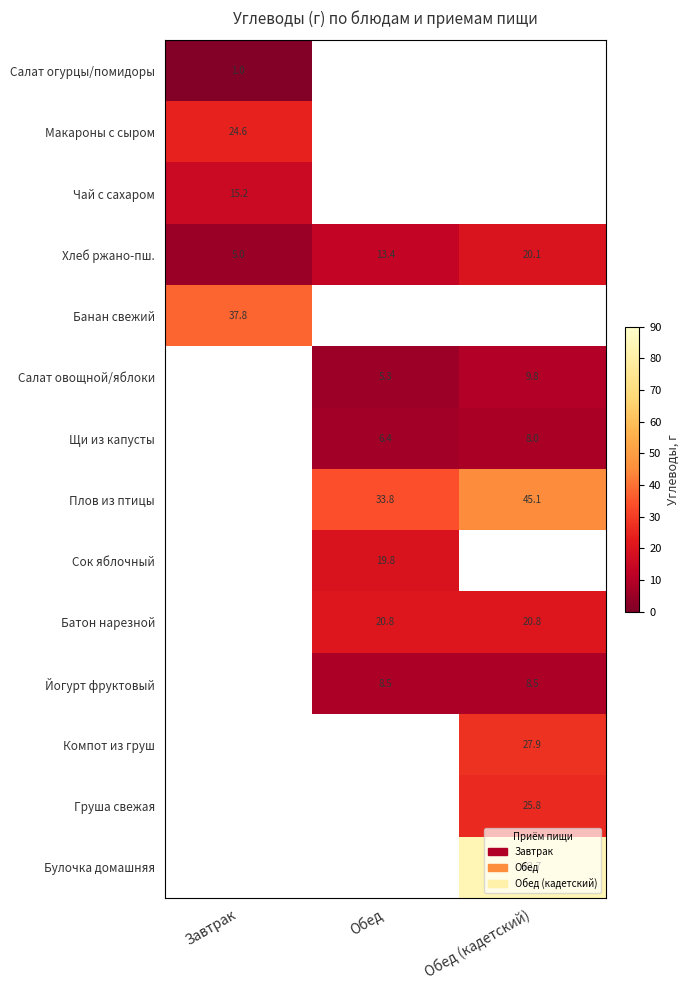

What is the greatest value displayed?

83.7